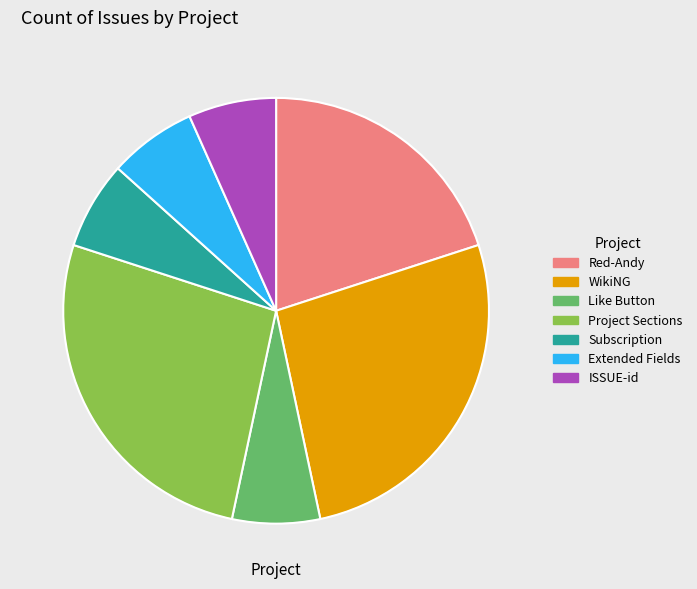

What is the ratio of the value at WikiNG to the value at Like Button?

4.0